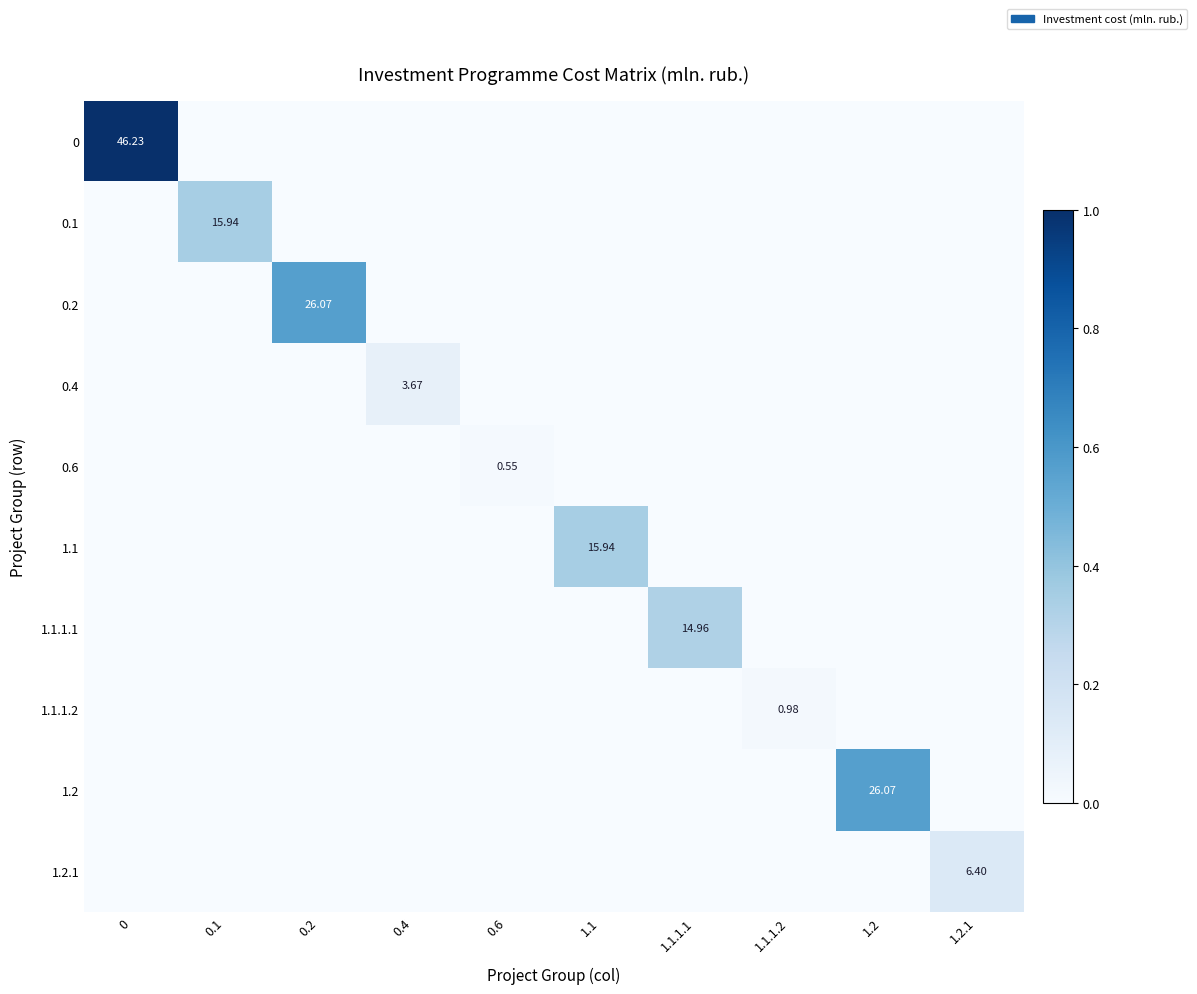

How many values in the 0.6 series exceed 0?

1